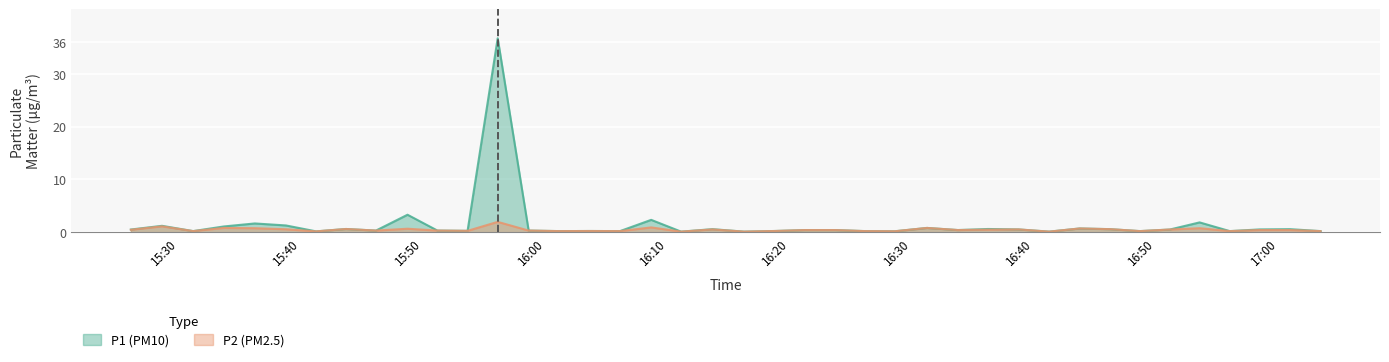

Which series has the largest range (max minus min)?

P1 (PM10)